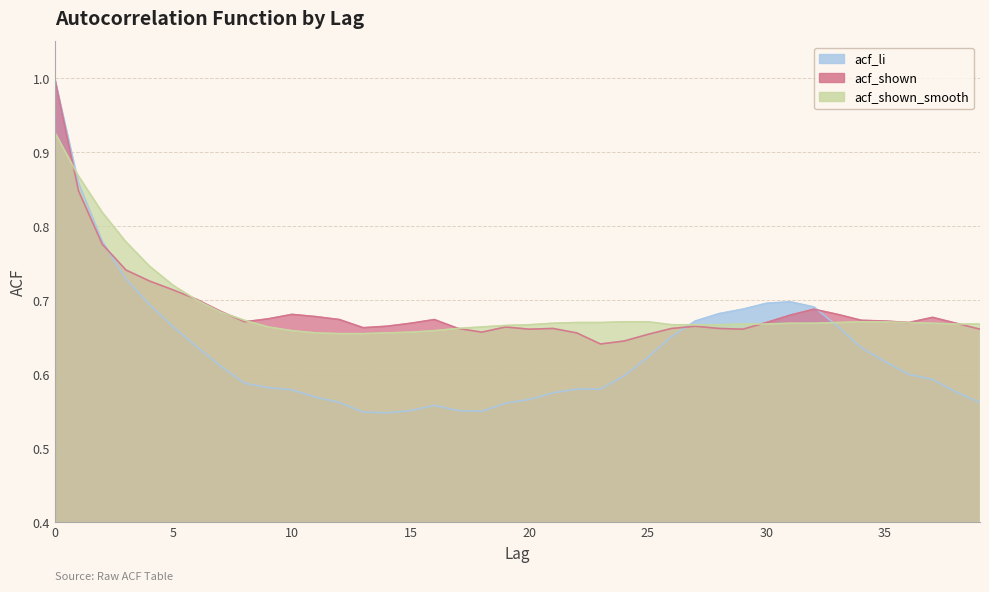

Is it true that acf_shown equals 0.7 at 39?

True